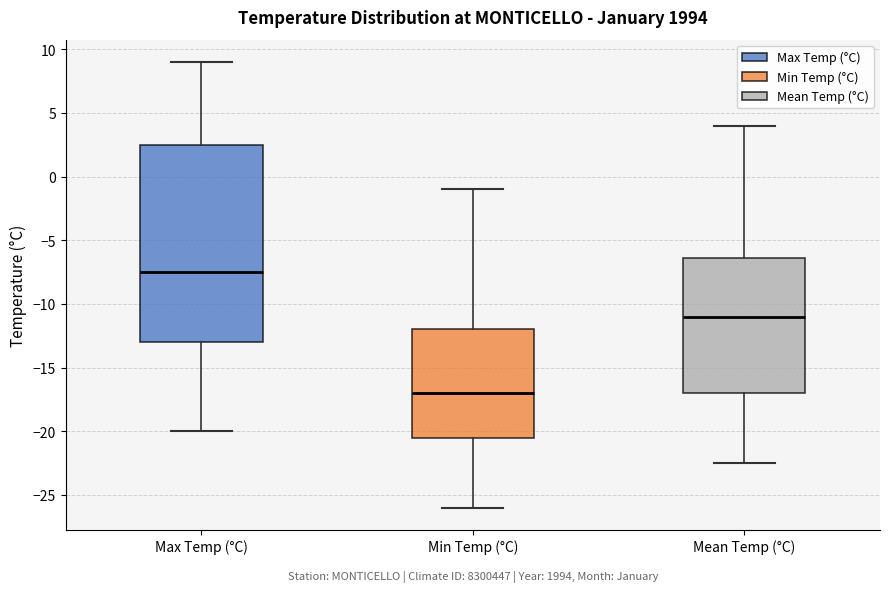

Reading left to right, read every box against the y-axis: the position of its median line, the range the box covers, and the ends of its whiskers. The values are not printed on the chart, so give them approximately, as read against the axis.

Max Temp (°C): median -7.5, box -13.0 to 2.5, whiskers -20.0 to 9.0
Min Temp (°C): median -17.0, box -20.5 to -12.0, whiskers -26.0 to -1.0
Mean Temp (°C): median -11.0, box -17.0 to -6.5, whiskers -22.5 to 4.0